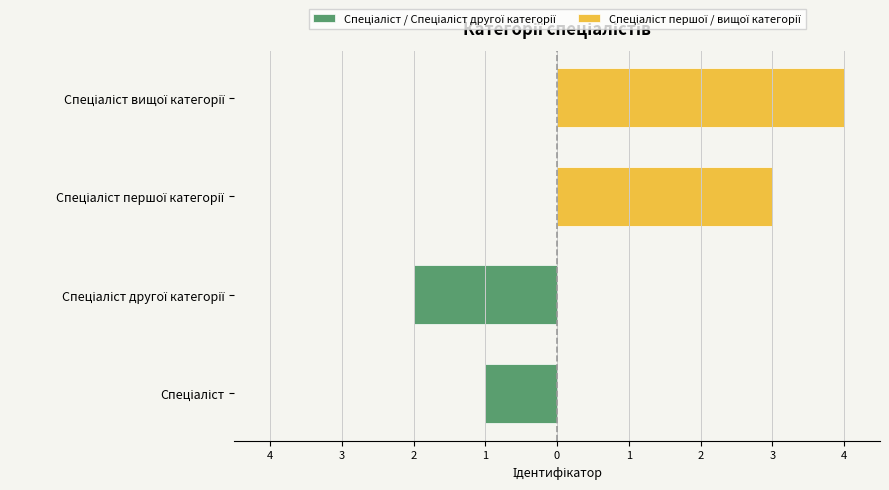

Which series has the widest spread of values?

Спеціаліст / Спеціаліст другої категорії